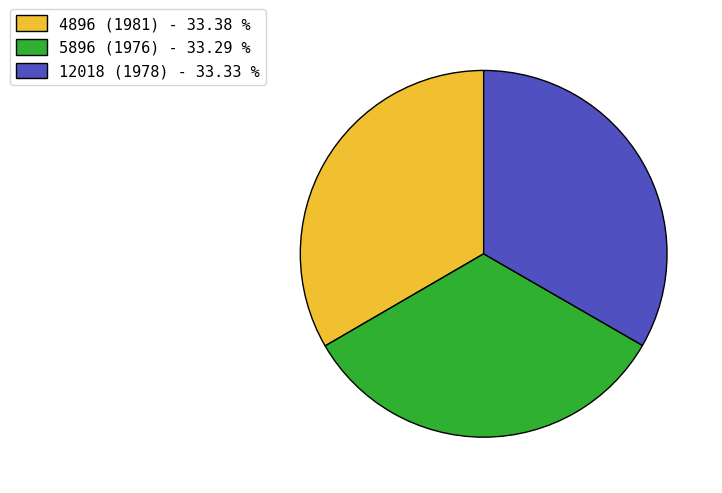

Combined, do 4896 (1981) - 33.38 % and 12018 (1978) - 33.33 % account for over 50%?

Yes